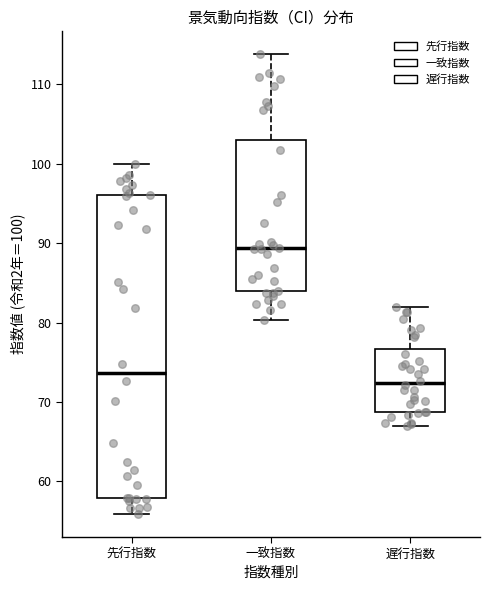

Reading left to right, transcribe this box plot: for each box, give where its median line is, the range the box spans, and where its two whiskers end, as read against the y-axis. The values are not printed on the chart, so give them approximately, as read against the axis.

先行指数: median 74, box 58 to 96, whiskers 56 to 100
一致指数: median 89, box 84 to 103, whiskers 80 to 114
遅行指数: median 72, box 69 to 77, whiskers 67 to 82